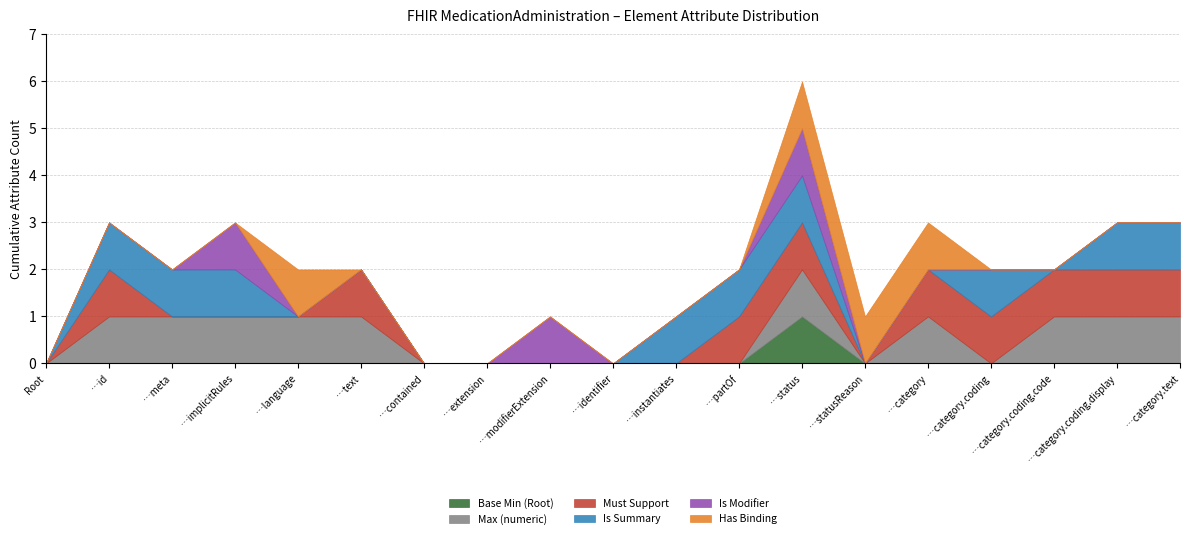

What is the greatest value displayed?

1